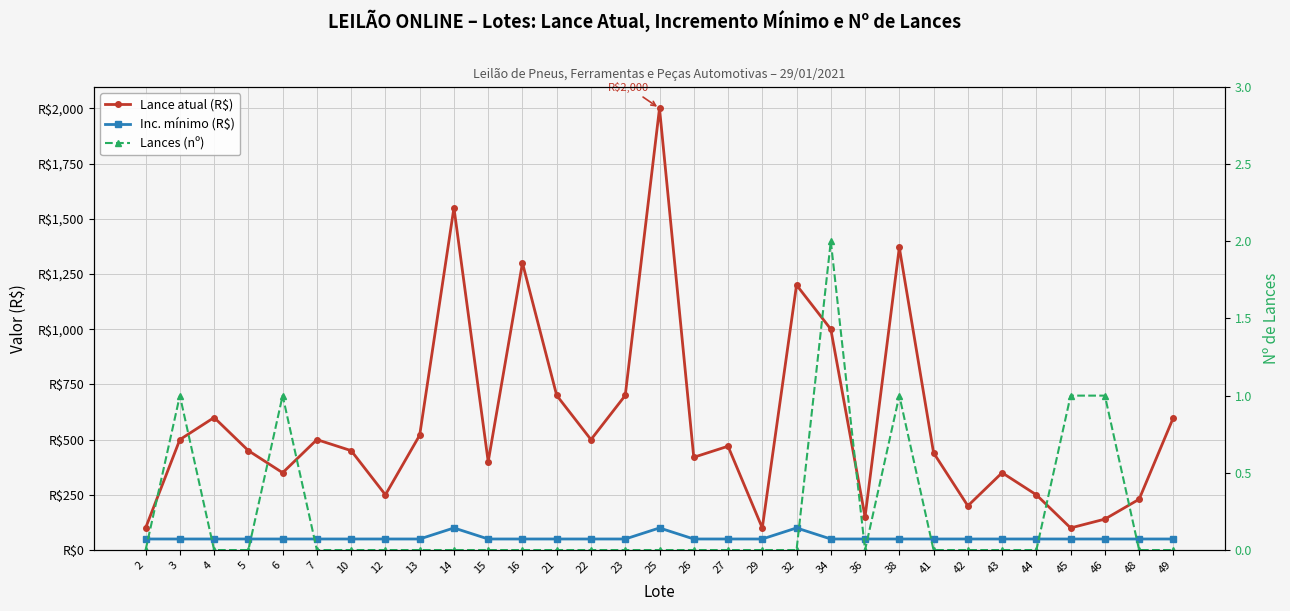

Which category has the lowest value in the Lances (nº) series?

2